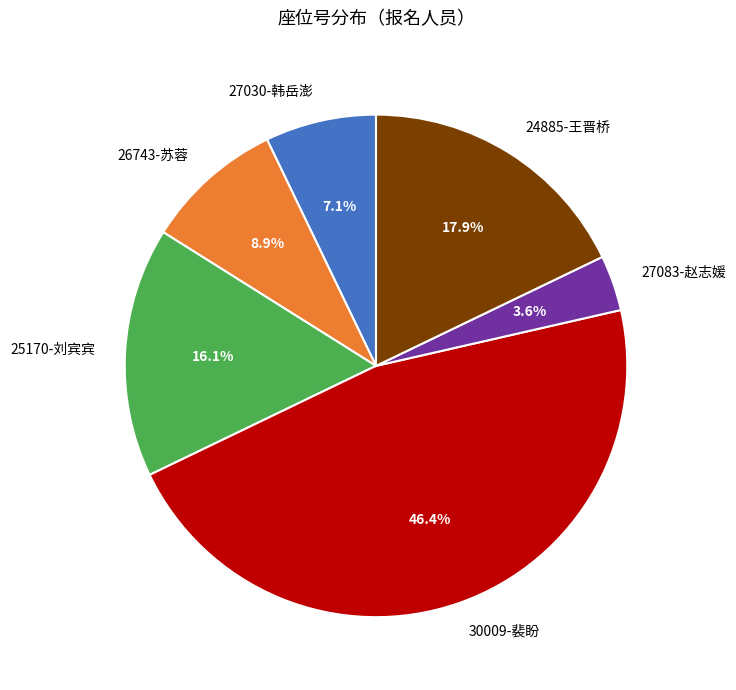

What is the total percentage of 26743-苏蓉 and 25170-刘宾宾?

25.0%